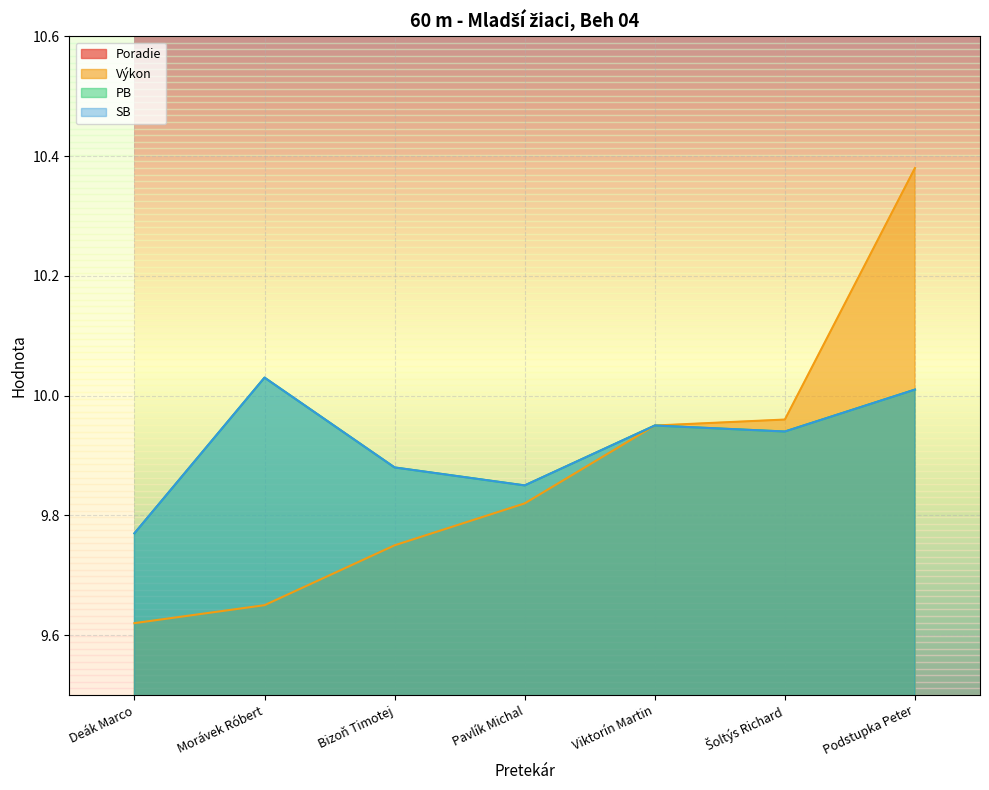

Does the chart display data point markers on the line(s)?

No